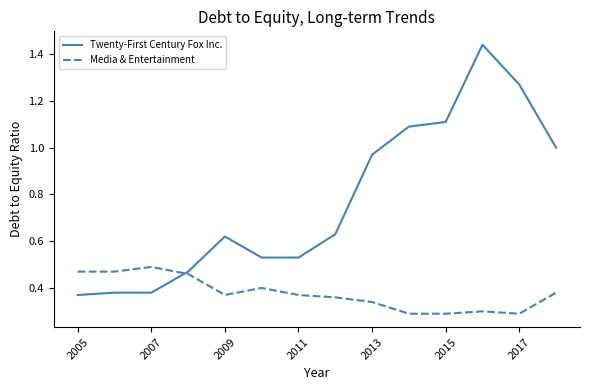

Rank the series by their maximum value, from lowest to highest.

Media & Entertainment, Twenty-First Century Fox Inc.